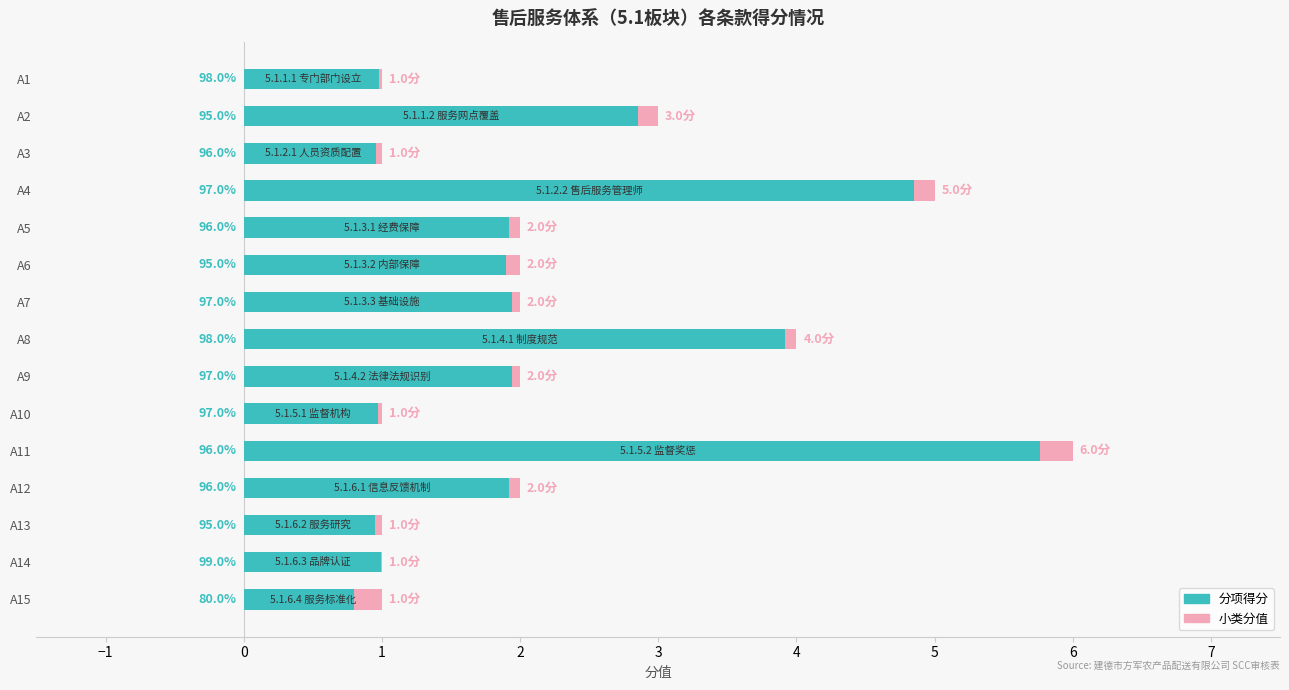

How many bars are there in each group?

2